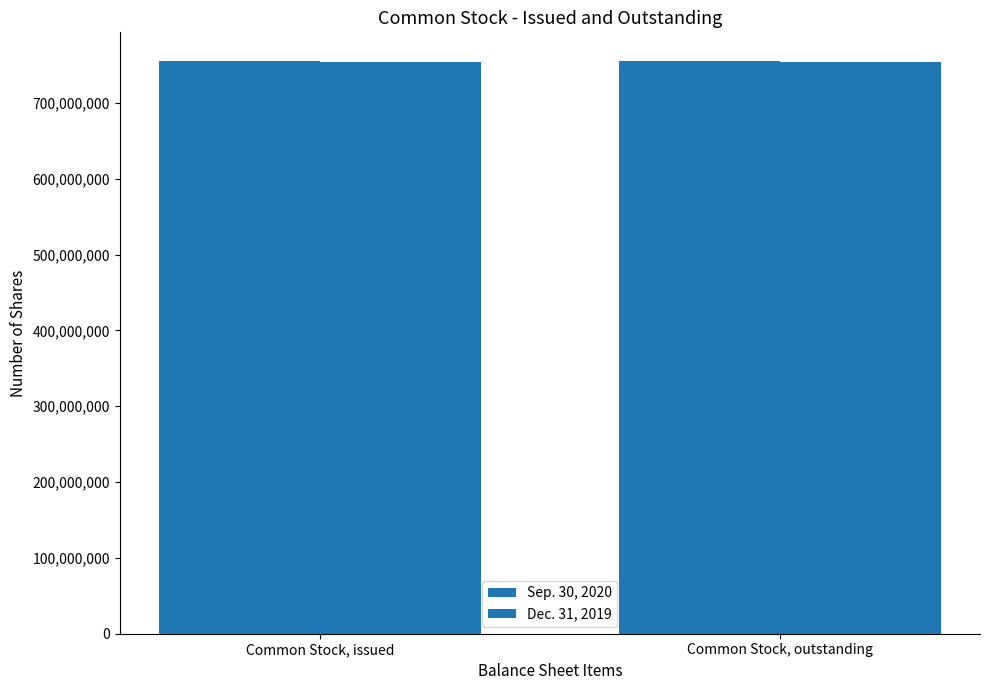

Reading right to left, list all the values displayed in this chart.

Sep. 30, 2020: Common Stock, outstanding=755415879	Common Stock, issued=755415879
Dec. 31, 2019: Common Stock, outstanding=753415879	Common Stock, issued=753415879